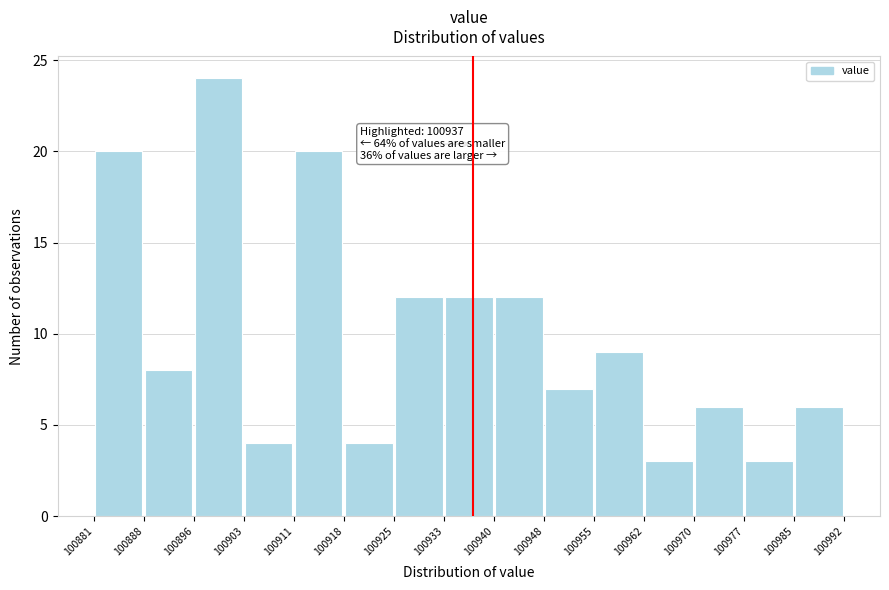

Which range on the x-axis has the tallest bar?

100896 to 100903